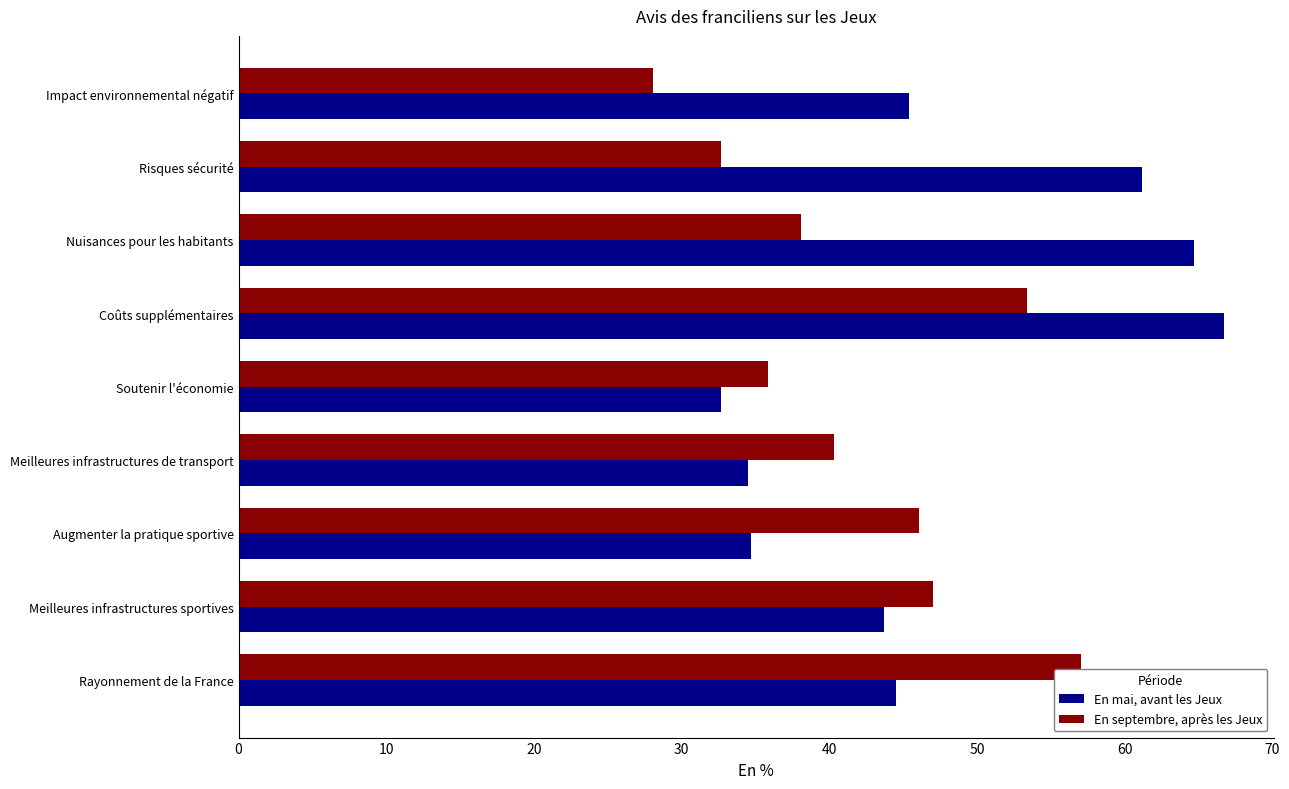

Which series changed the most between Meilleures infrastructures sportives and Soutenir l'économie?

En septembre, après les Jeux